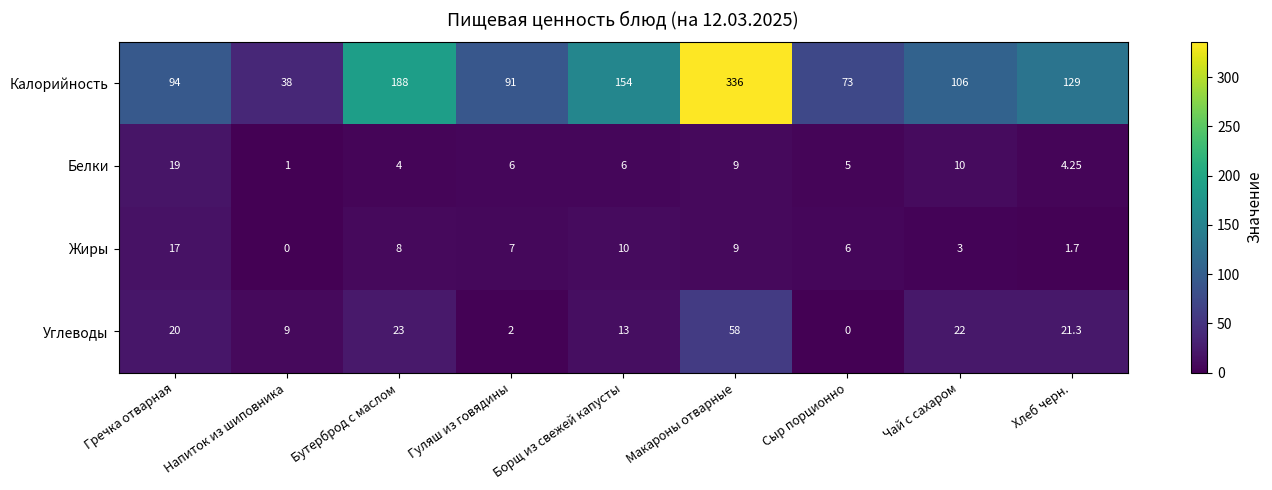

Where is Жиры nearest to the value 8?

Бутерброд с маслом